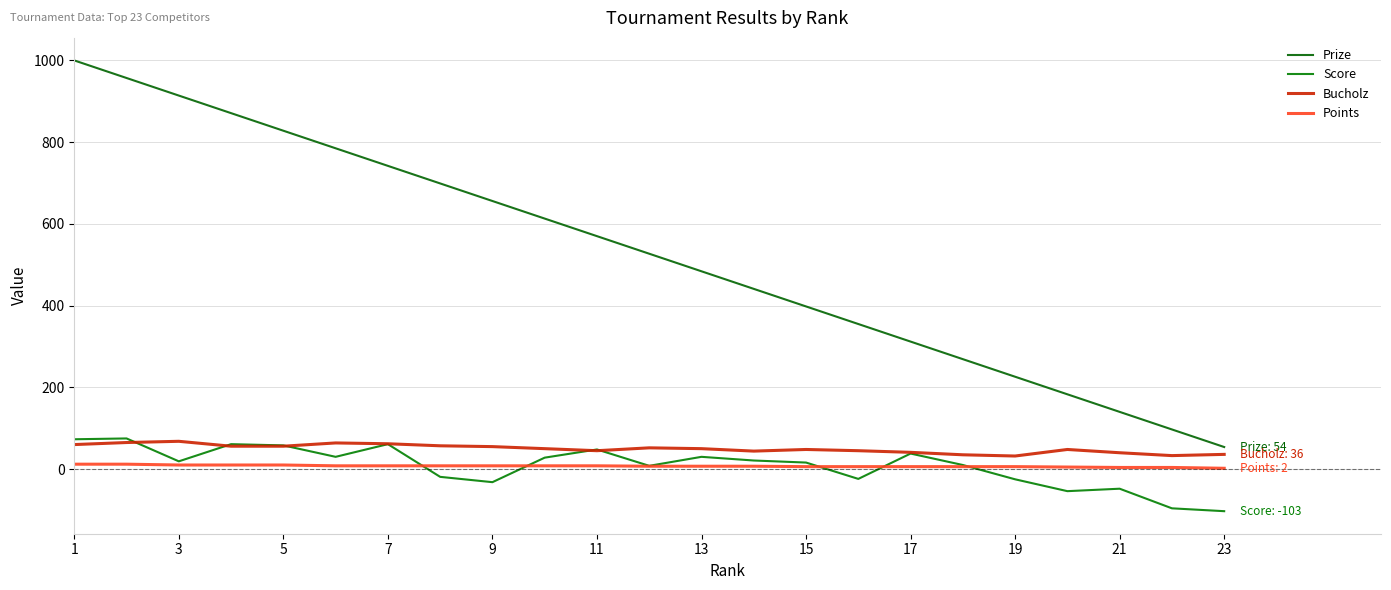

What is the difference between the maximum and minimum values in the Score series?

178